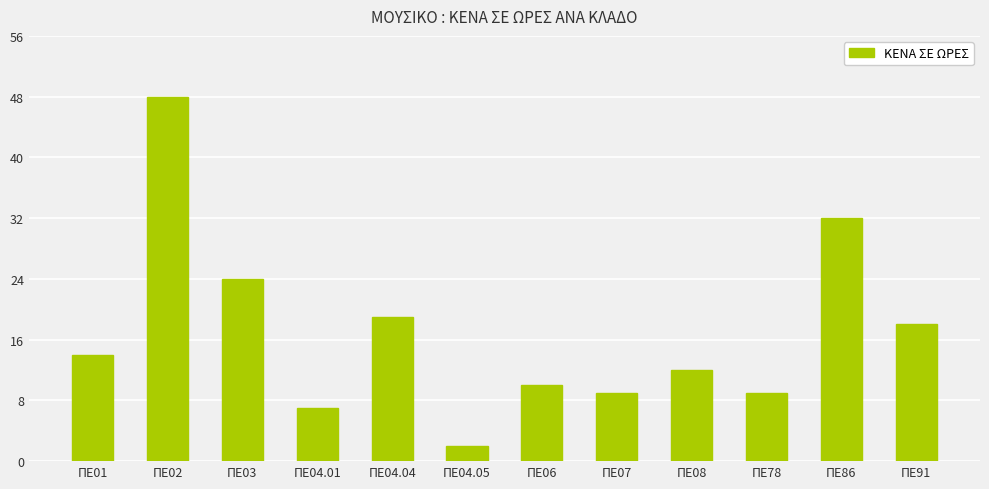

What position from the left is ΠΕ06?

7